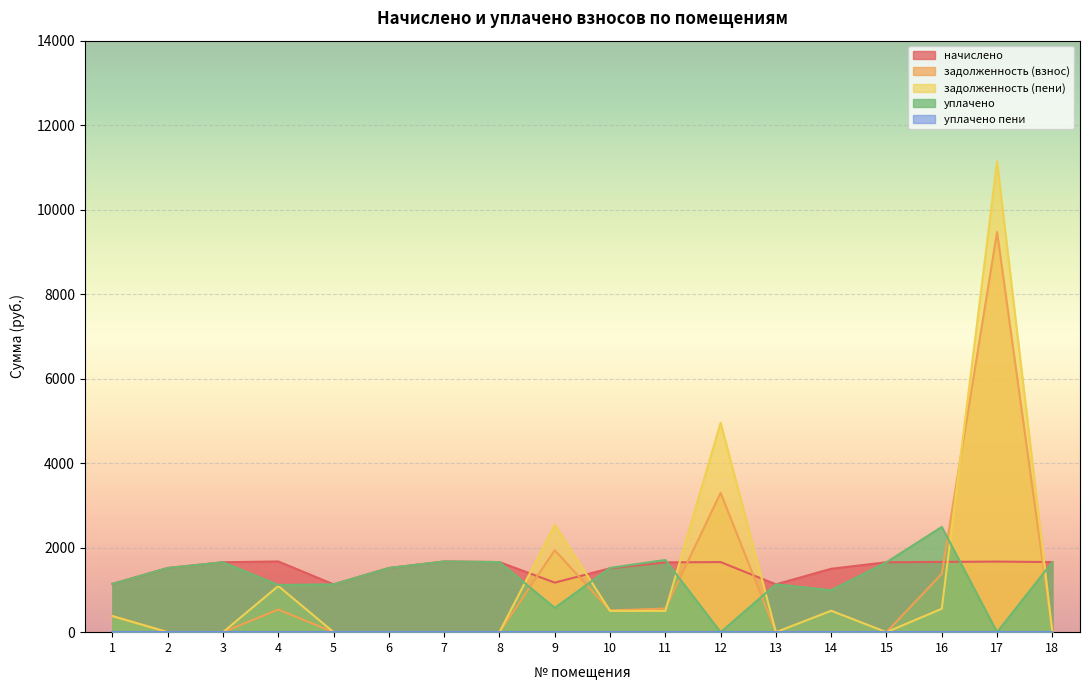

Between 14 and 8, which is larger?

8